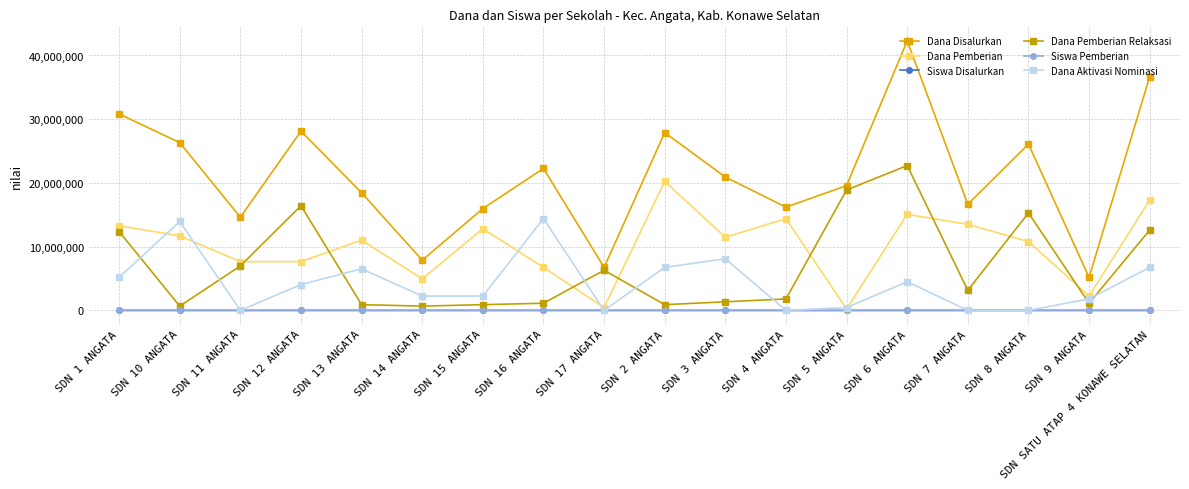

How many data points in Dana Pemberian are less than 11475000?

9